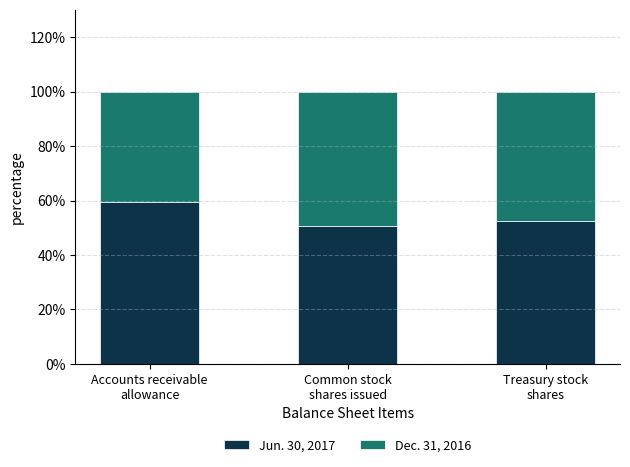

True or false: Jun. 30, 2017 has a value of 59.3 at Accounts receivable
allowance.

True